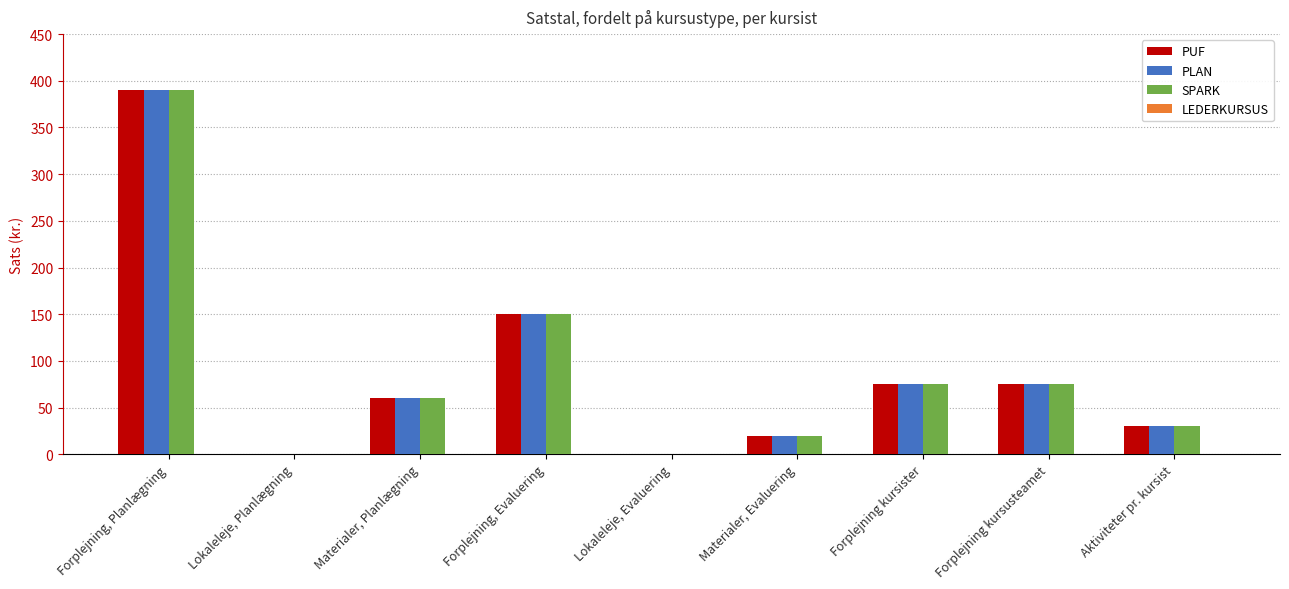

Is the value of PUF at Materialer, Planlægning greater than the value of SPARK at Lokaleleje, Planlægning?

Yes